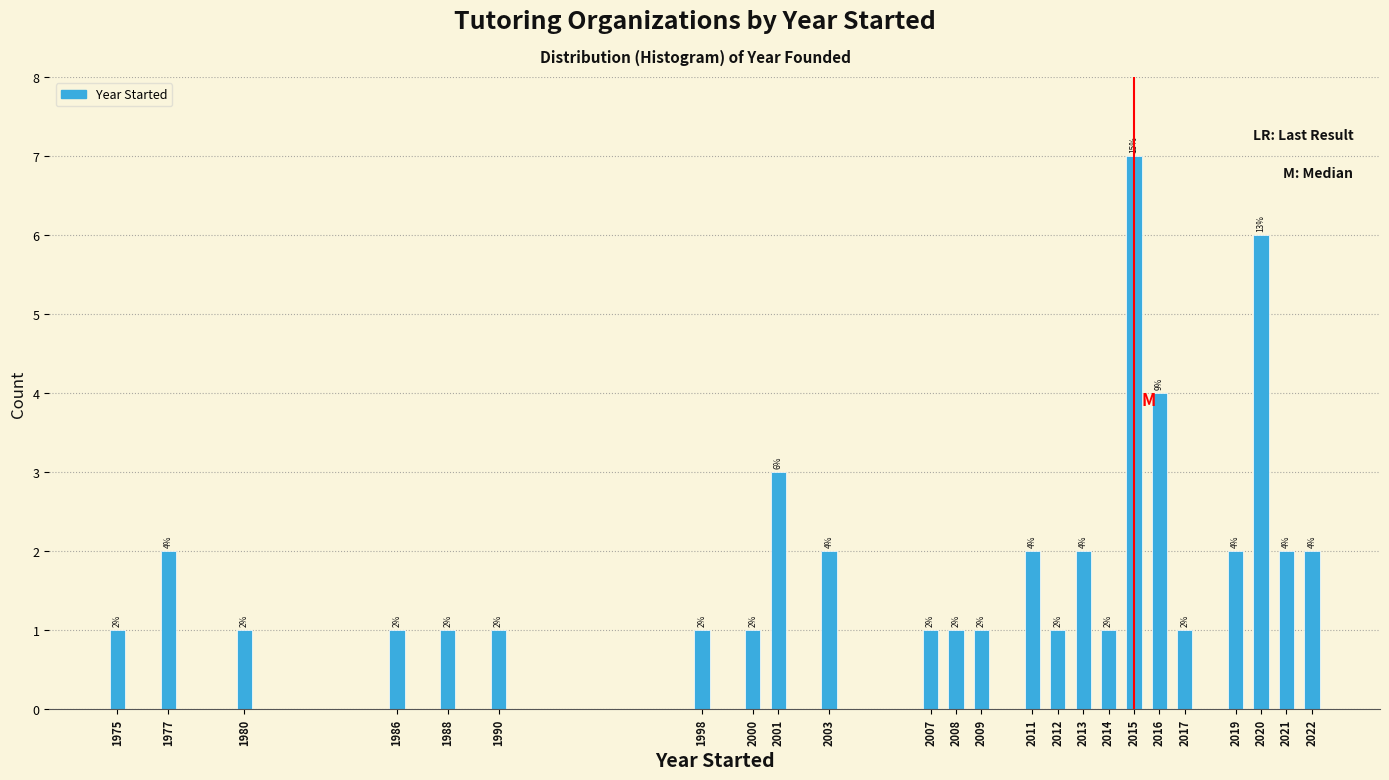

Reading left to right, what are all the values shown in this chart?

1	2	1	1	1	1	1	1	3	2	1	1	1	2	1	2	1	7	4	1	2	6	2	2